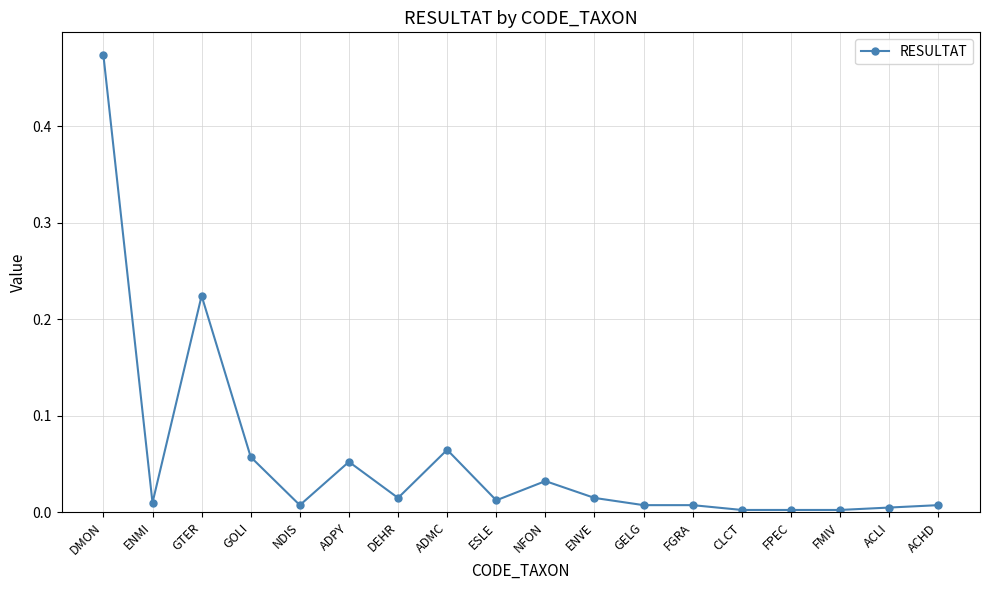

Which label corresponds to the largest value in the chart?

DMON